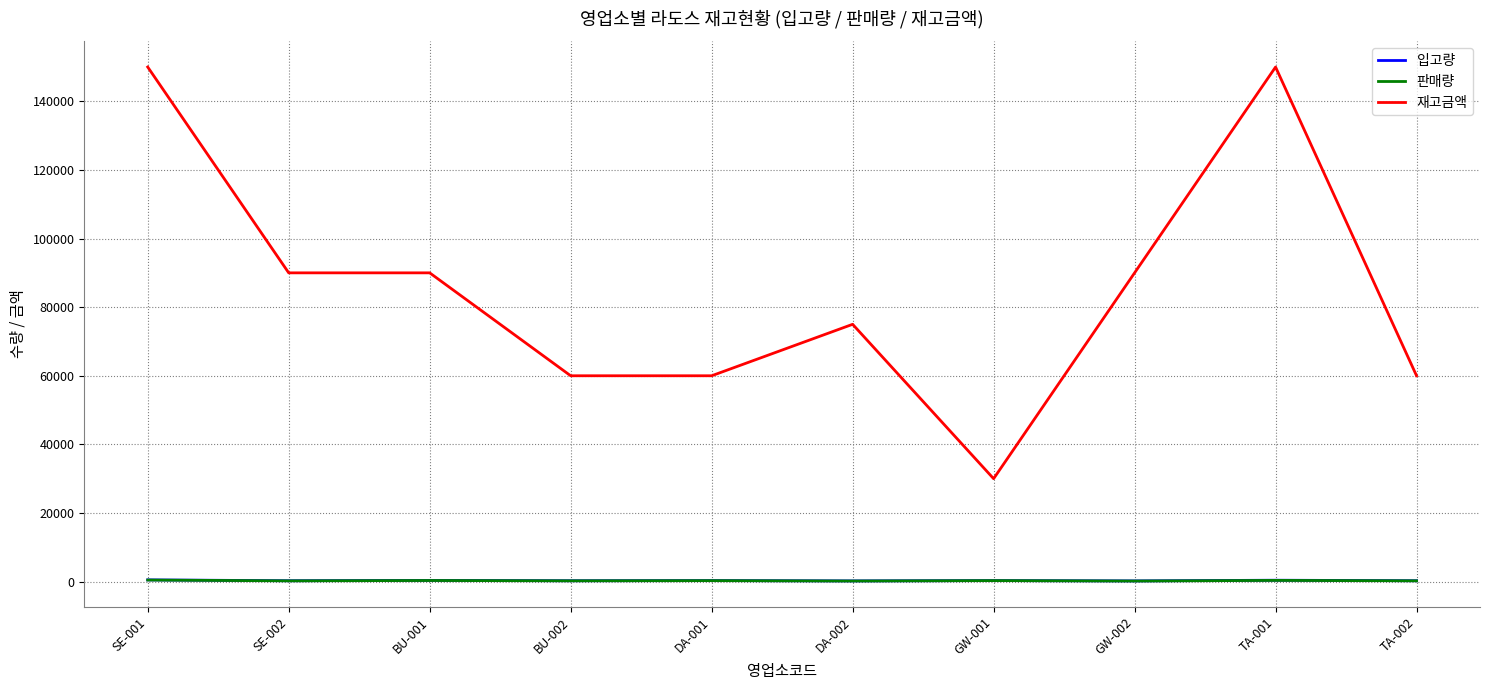

Which series has the largest total across all categories?

재고금액